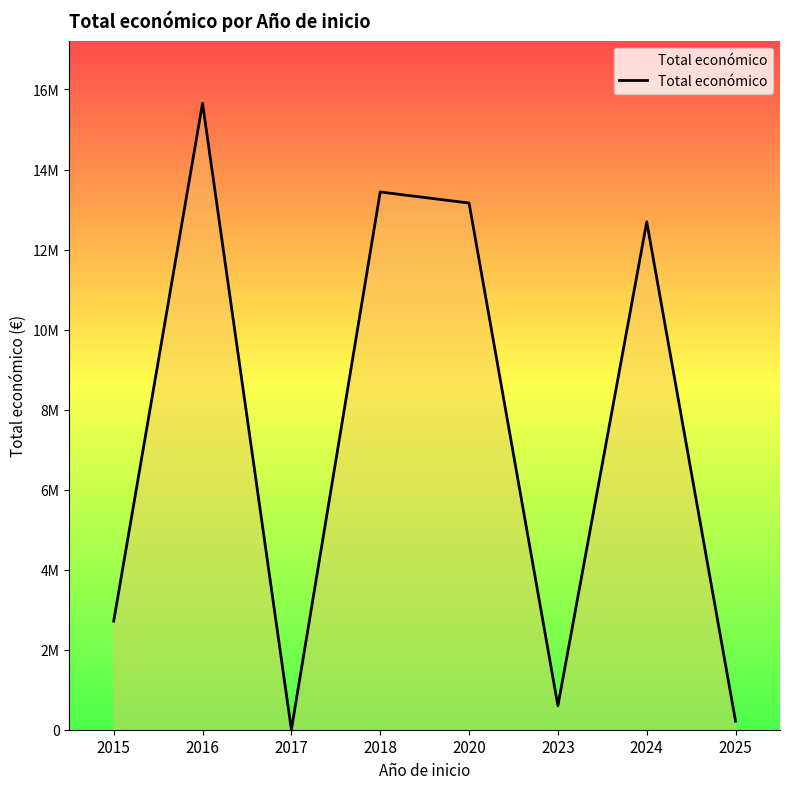

Is this an area chart (filled region under the line)?

Yes